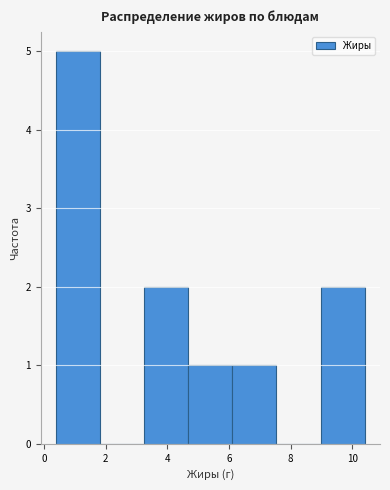

Reading left to right, list every bar in this chart as the range it spans on the x-axis followed by its height. Neither the bar edges nor the heights are printed on the chart, so give them approximately, as read against the axes.

0.4 to 1.8: 5
1.8 to 3.2: 0
3.2 to 4.6: 2
4.6 to 6.2: 1
6.2 to 7.6: 1
7.6 to 9.0: 0
9.0 to 10.4: 2